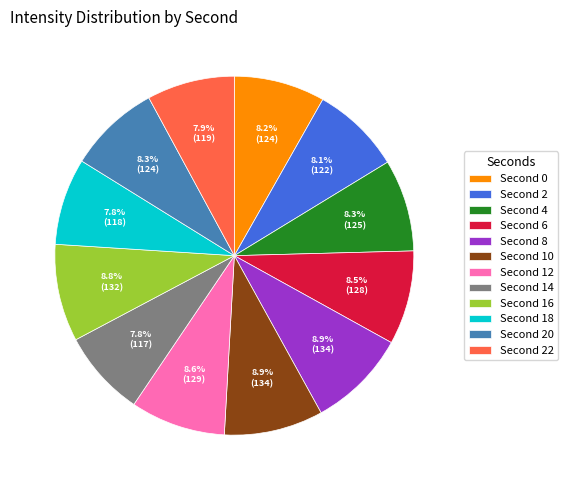

Is there a majority slice in this chart?

No